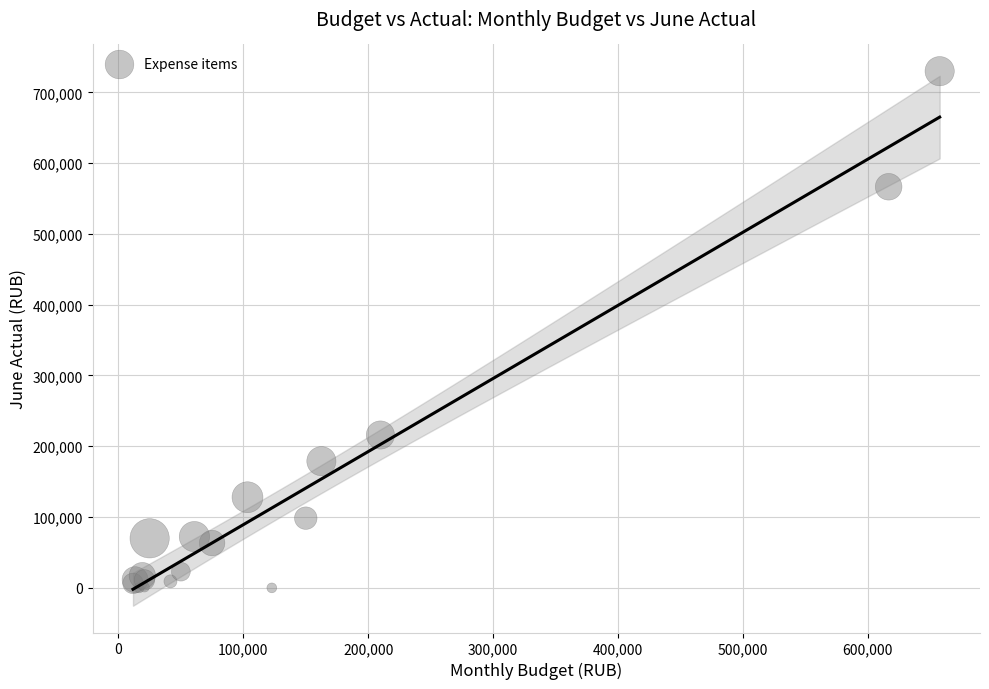

What Y value in the scatter plot is closest to 364935?

215933